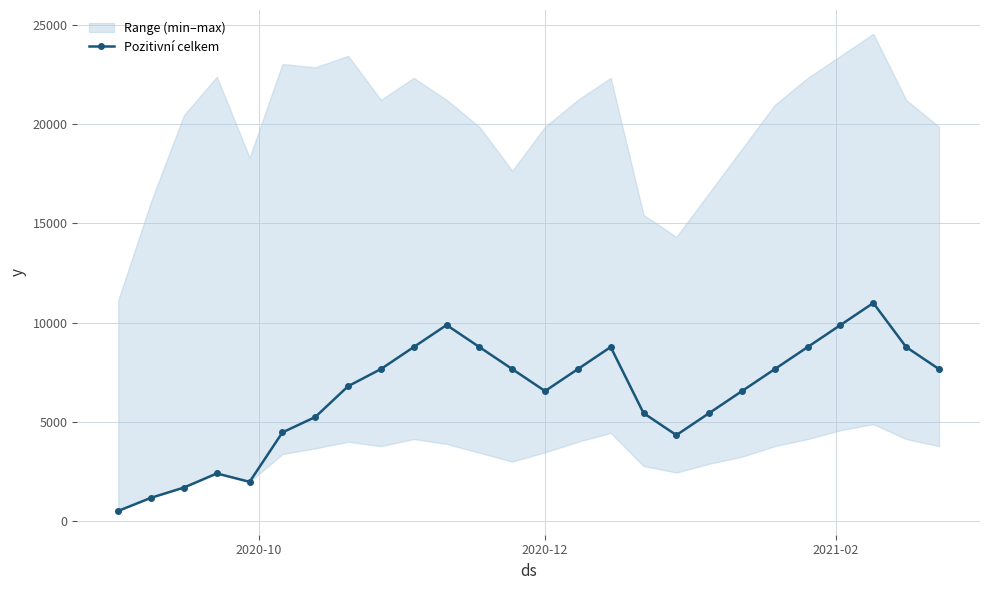

Count the number of values greater than 7654.

8